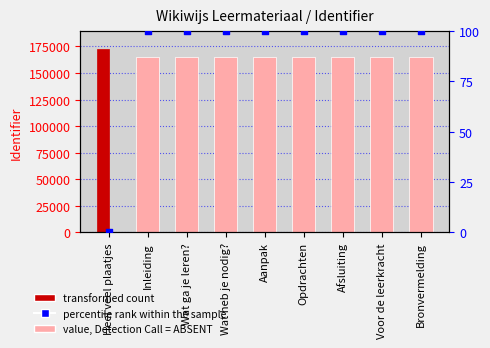

At which category is the sum across all series the highest?

Heel veel plaatjes